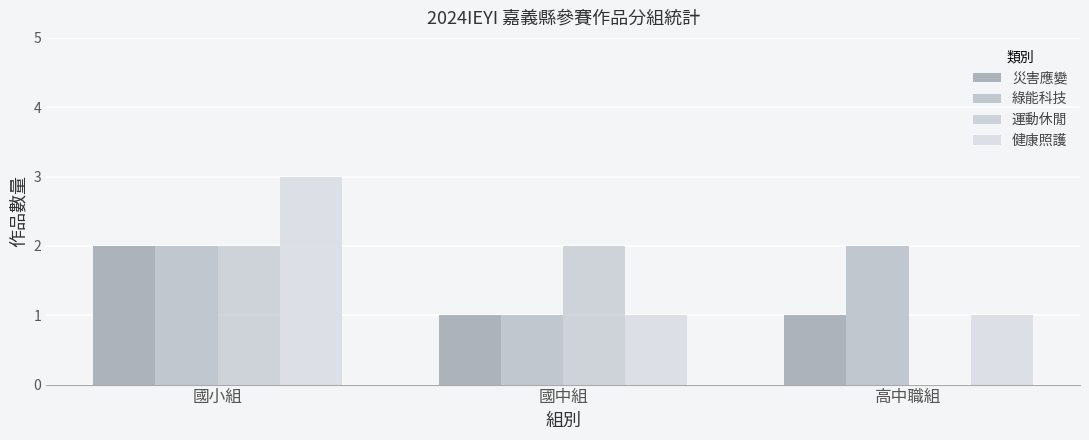

Reading right to left, transcribe all the data shown in this chart.

災害應變: 高中職組=1	國中組=1	國小組=2
綠能科技: 高中職組=2	國中組=1	國小組=2
運動休閒: 高中職組=0	國中組=2	國小組=2
健康照護: 高中職組=1	國中組=1	國小組=3